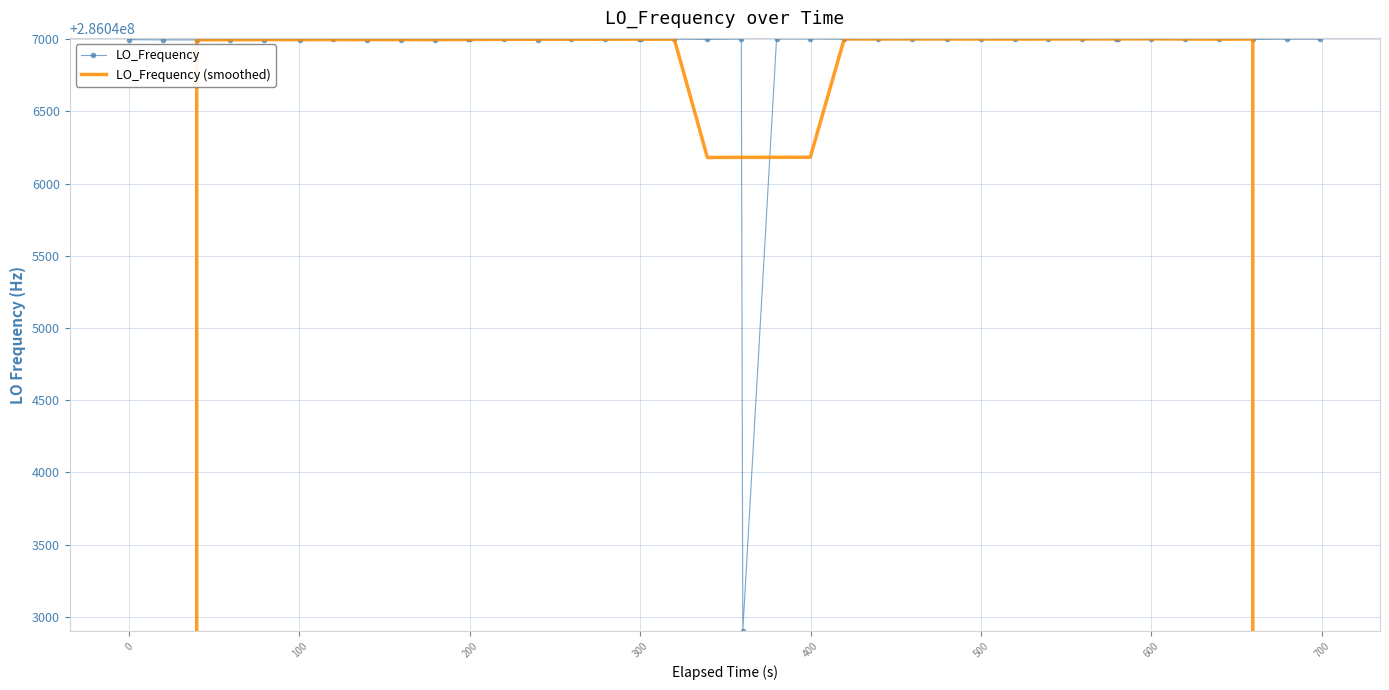

What is the lowest value of the LO_Frequency series?

286042905.1